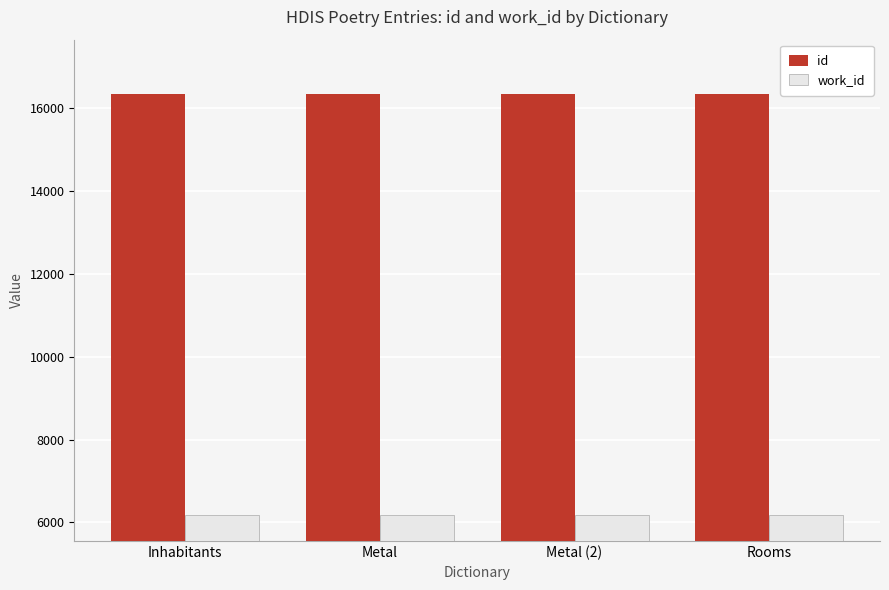

What is the difference between the highest and lowest values at Metal (2)?

10169